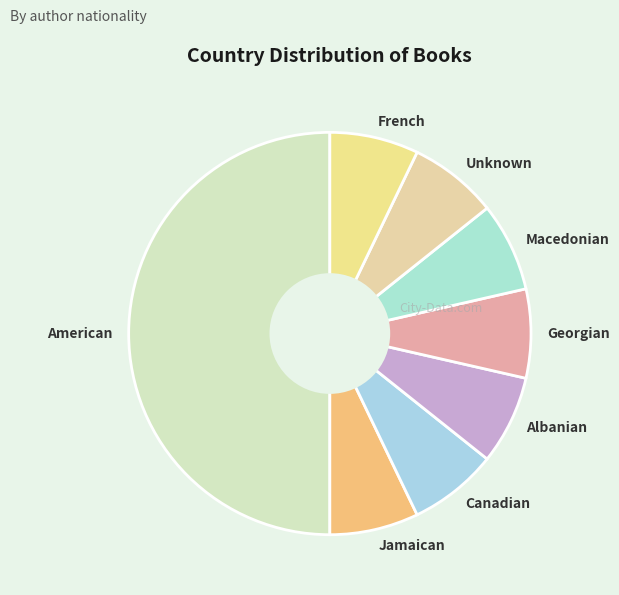

Does Macedonian represent more than half of the total?

No